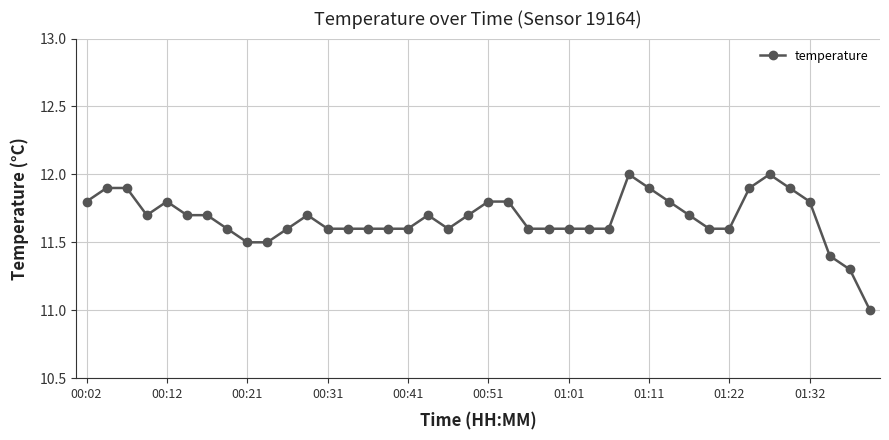

Reading left to right, extract all data points from this chart.

11.8	11.9	11.9	11.7	11.8	11.7	11.7	11.6	11.5	11.5	11.6	11.7	11.6	11.6	11.6	11.6	11.6	11.7	11.6	11.7	11.8	11.8	11.6	11.6	11.6	11.6	11.6	12.0	11.9	11.8	11.7	11.6	11.6	11.9	12.0	11.9	11.8	11.4	11.3	11.0